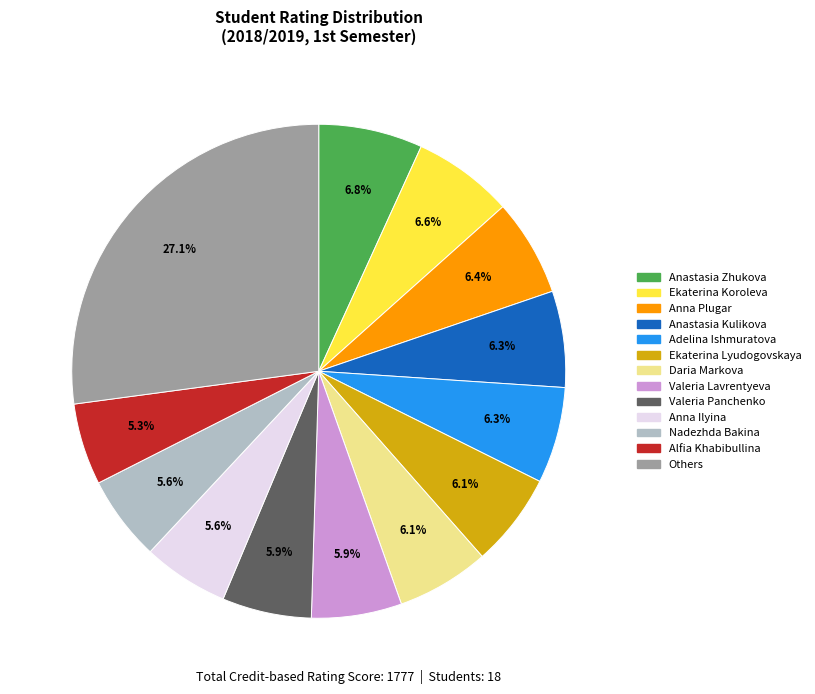

Does any single category account for the majority?

No